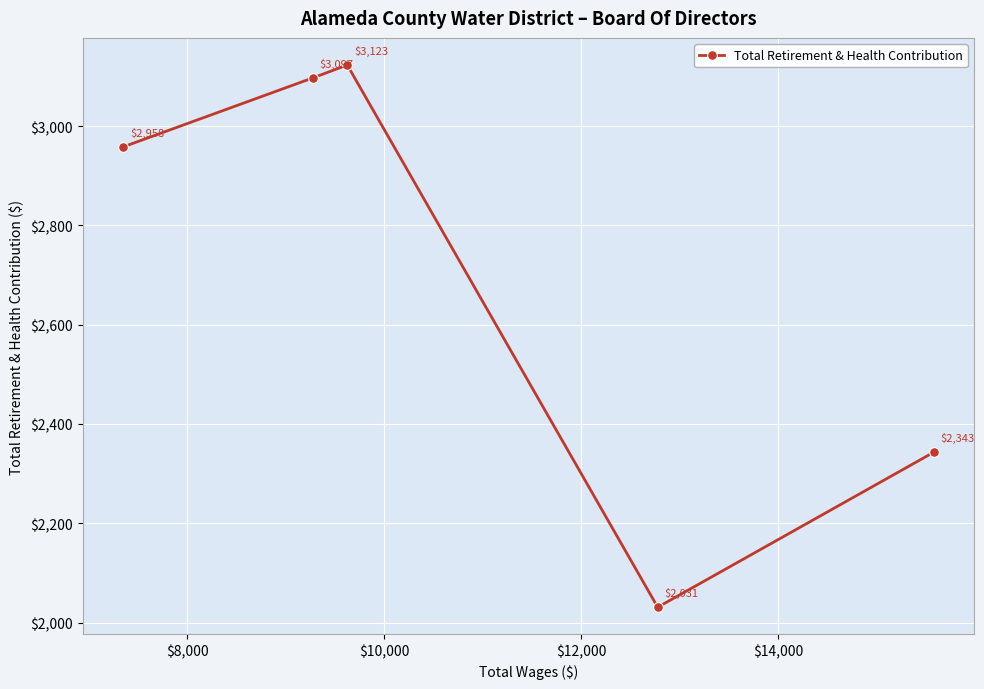

What is the minimum value shown in the chart?

2031